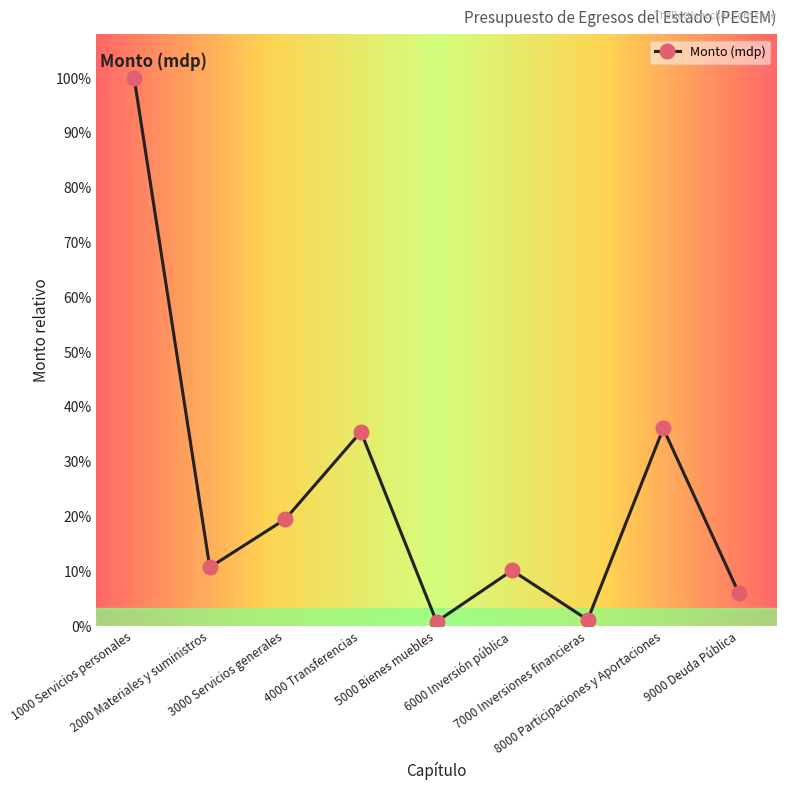

Does the chart have visible grid lines?

No